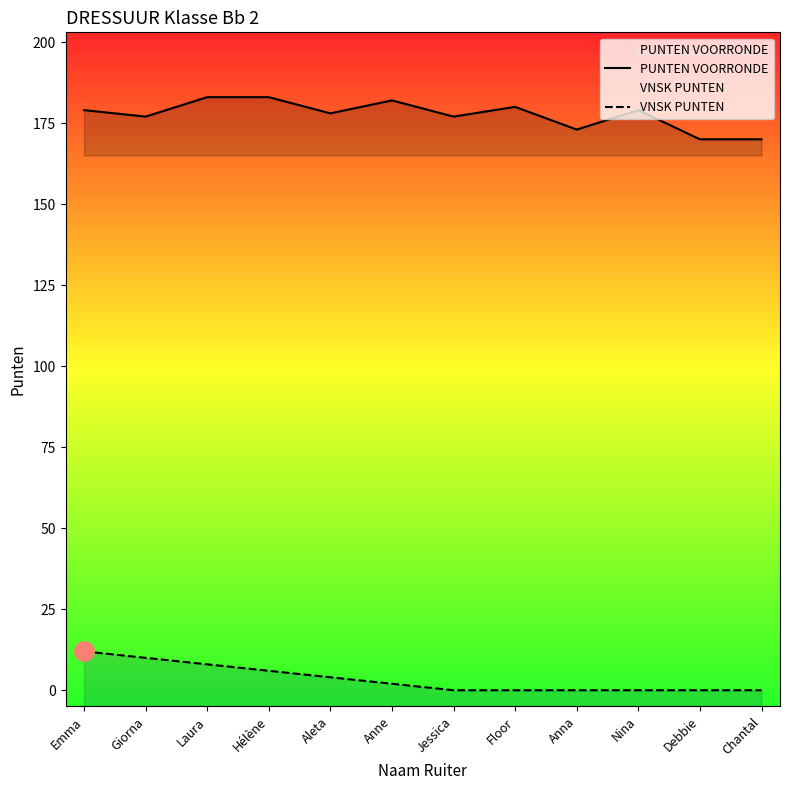

What is the average value of the PUNTEN VOORRONDE series?

178